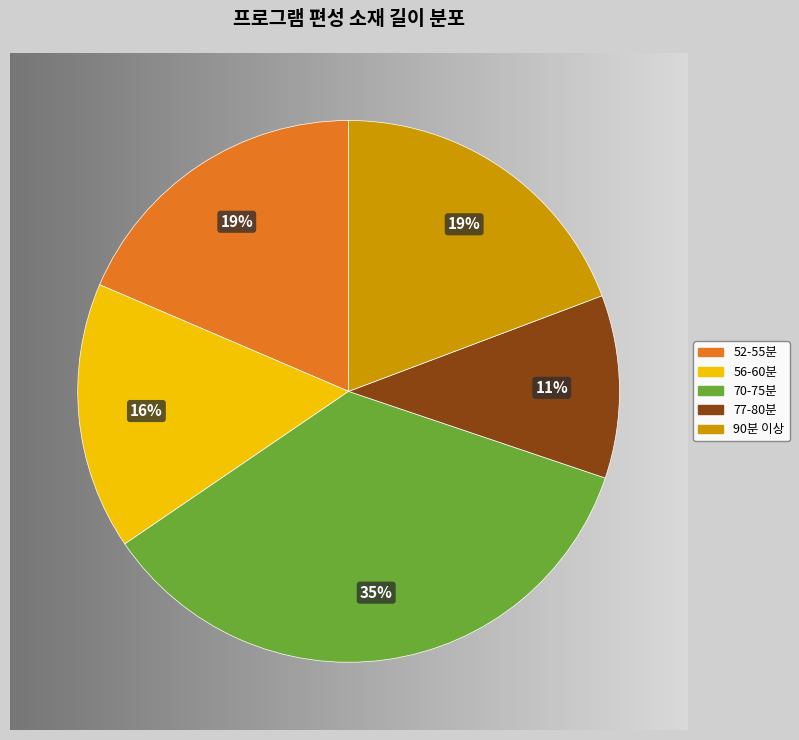

Is there any slice that represents more than half of the pie?

No